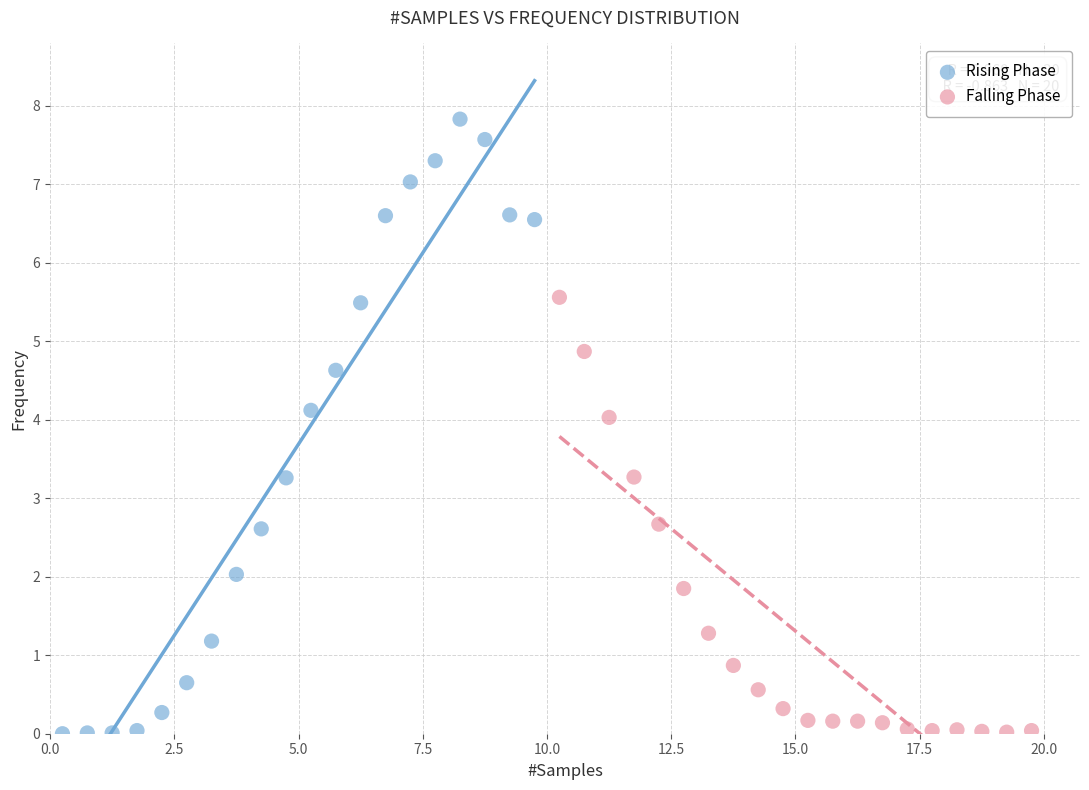

Which series has the largest Y range (max minus min)?

Rising Phase